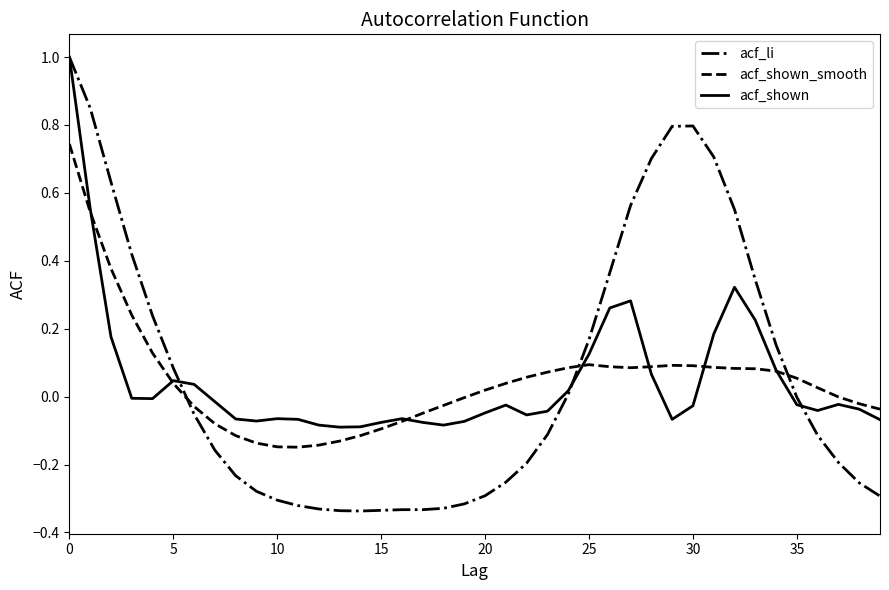

Which series has the widest spread of values?

acf_li